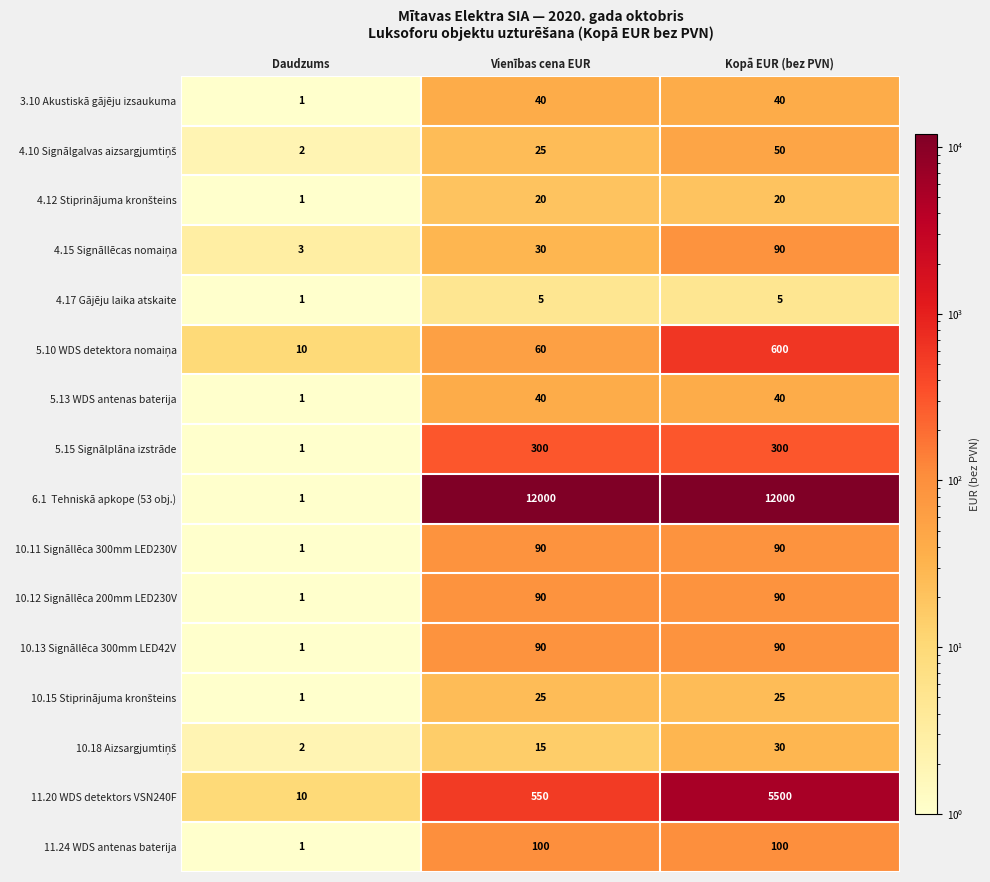

Between Vienības cena EUR and Kopā EUR (bez PVN), which series saw the biggest shift?

11.20 WDS detektors VSN240F